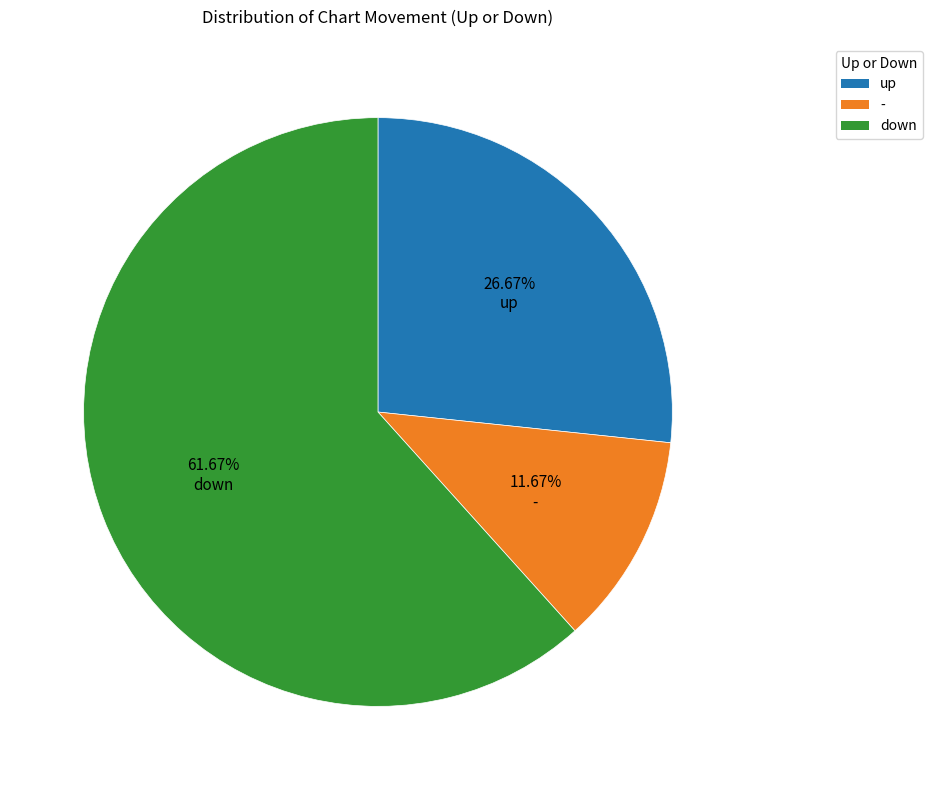

To the nearest percent, what percentage of the pie is down?

62%